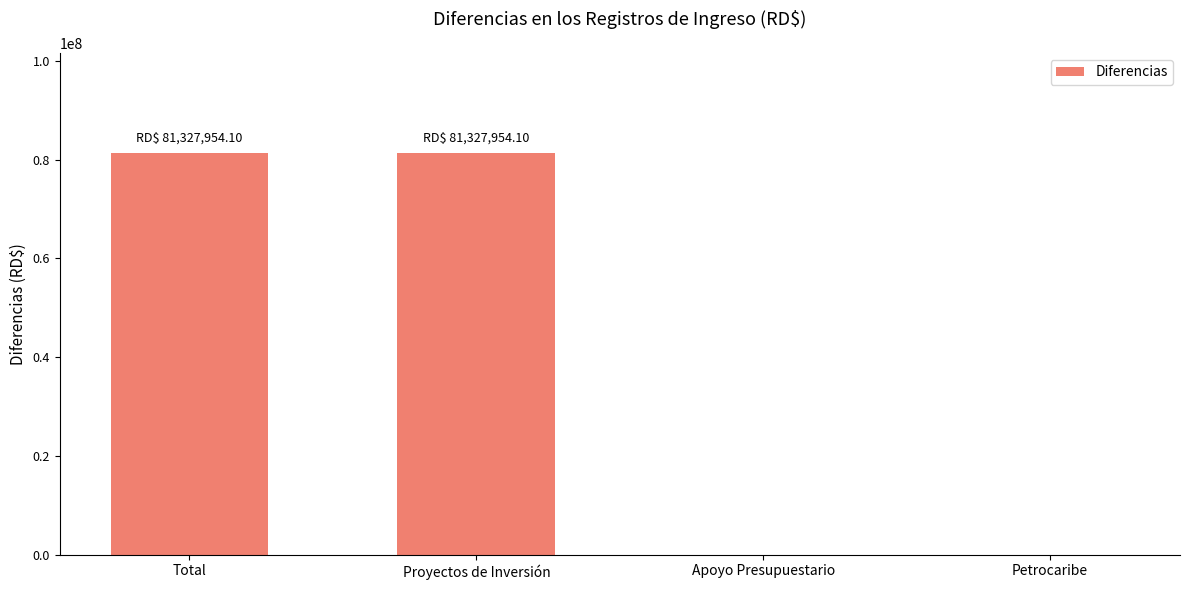

What is the greatest value displayed?

81327954.1